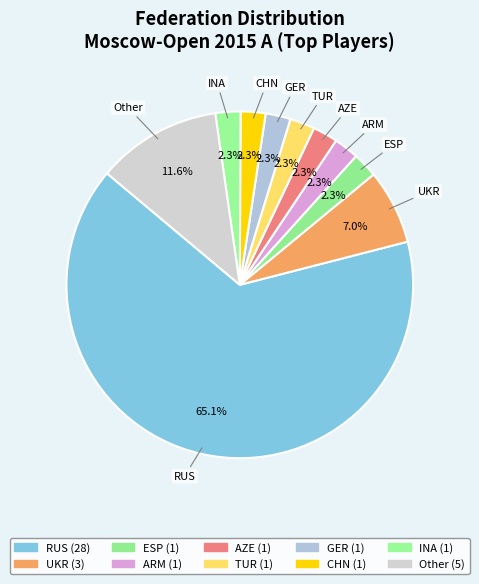

Which slice is the smallest?

ESP